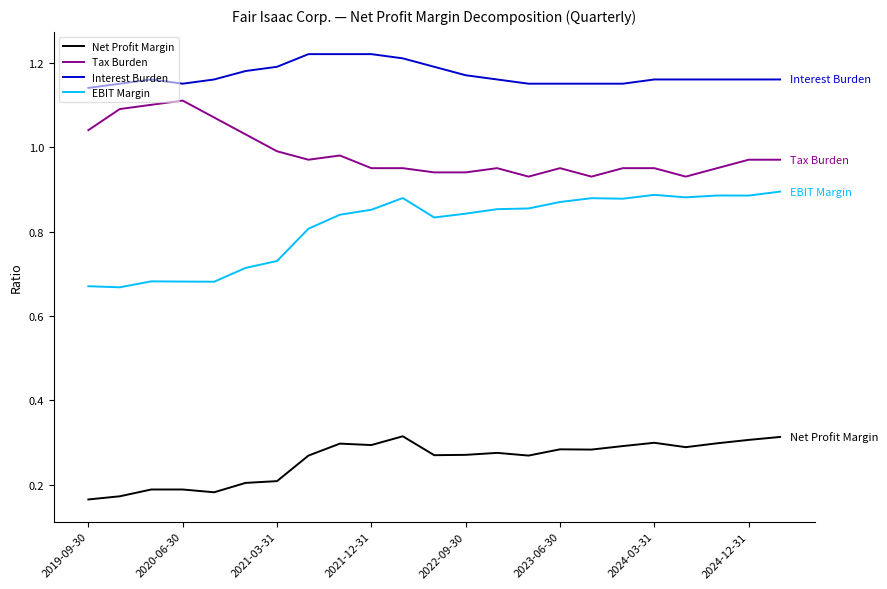

True or false: Tax Burden and Net Profit Margin cross at least once.

False